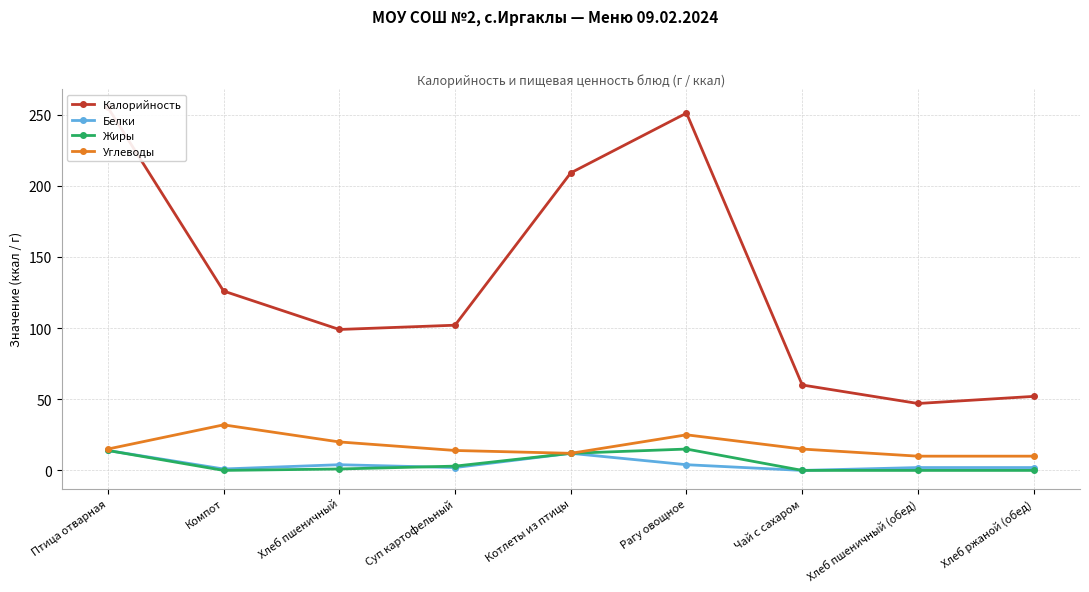

Count the number of categories in the chart.

9